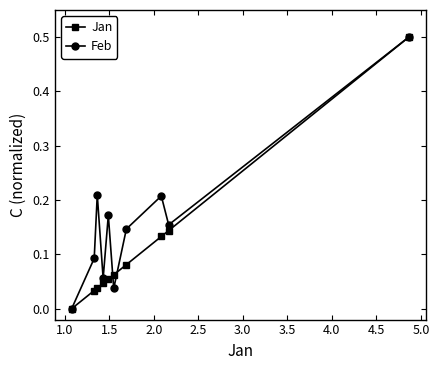

Which series has the largest total across all categories?

Feb